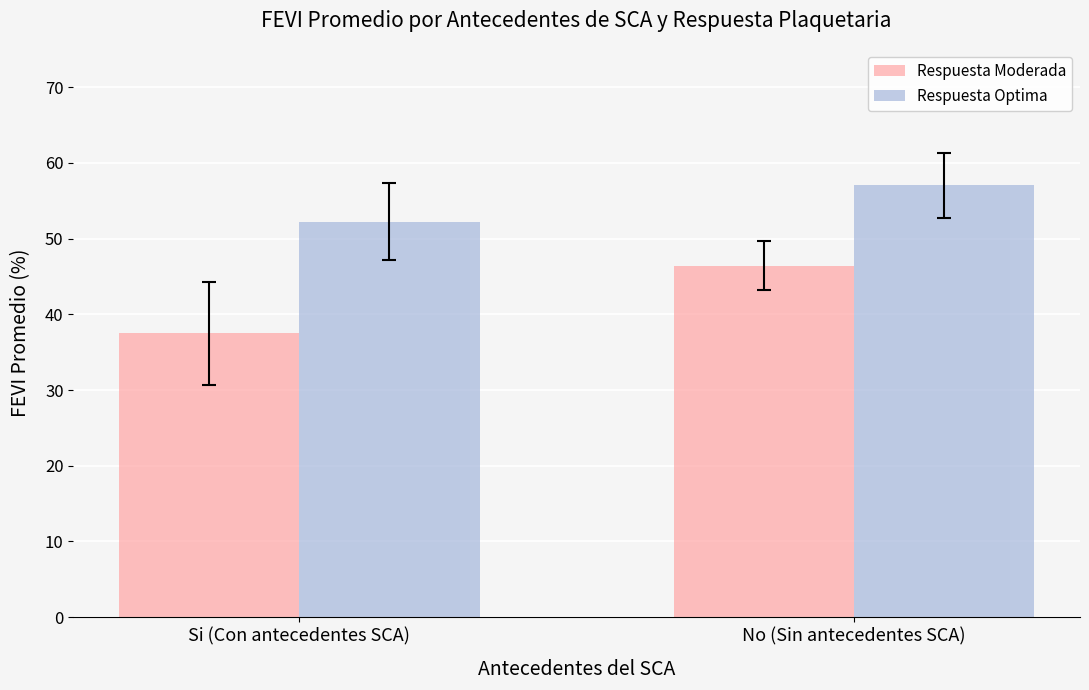

Rank the categories by Respuesta Optima value from lowest to highest.

Si (Con antecedentes SCA), No (Sin antecedentes SCA)